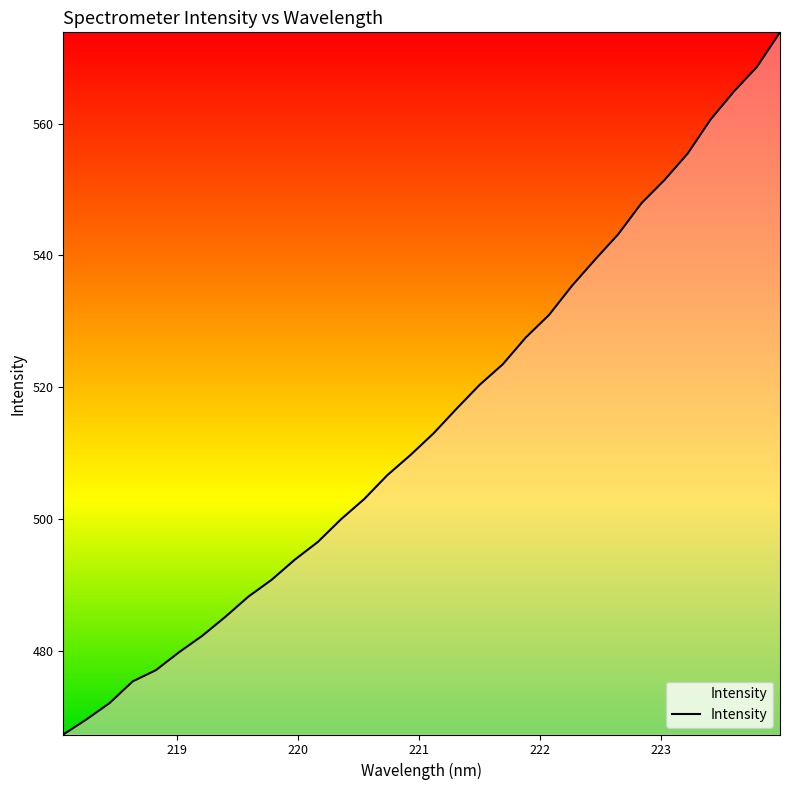

What is the maximum value shown in the chart?

573.8